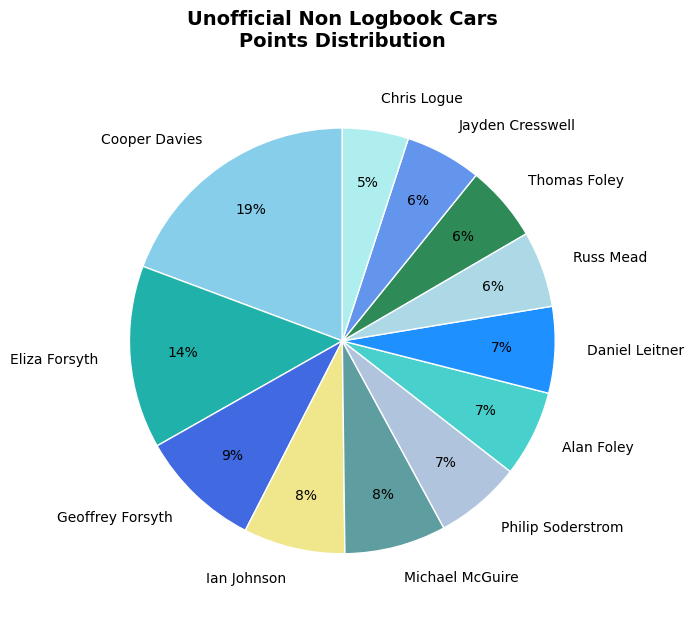

To the nearest percent, what is the average slice percentage?

8%